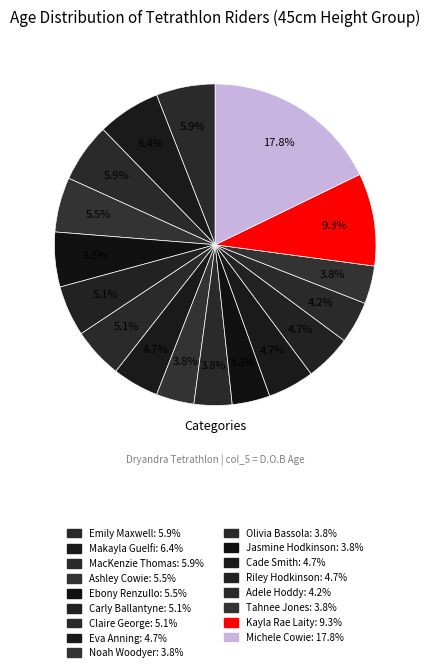

True or false: Michele Cowie accounts for 18% of the total.

True